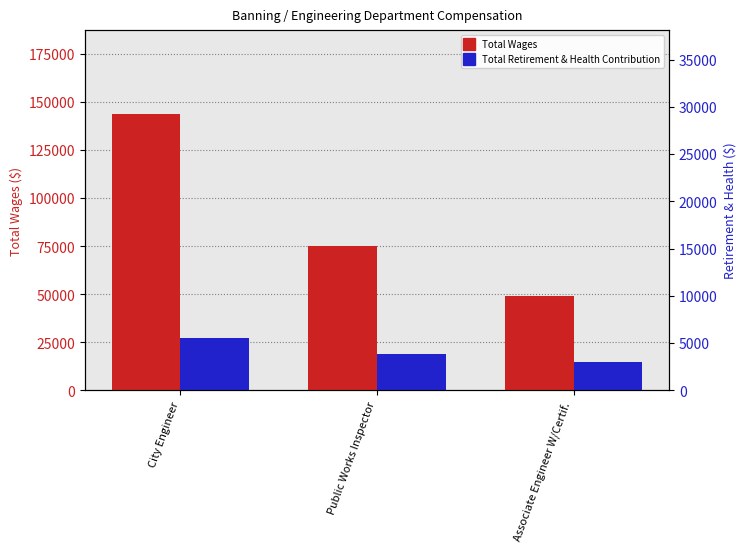

What is the label of the 1st bar from the right?

Associate Engineer W/Certif.